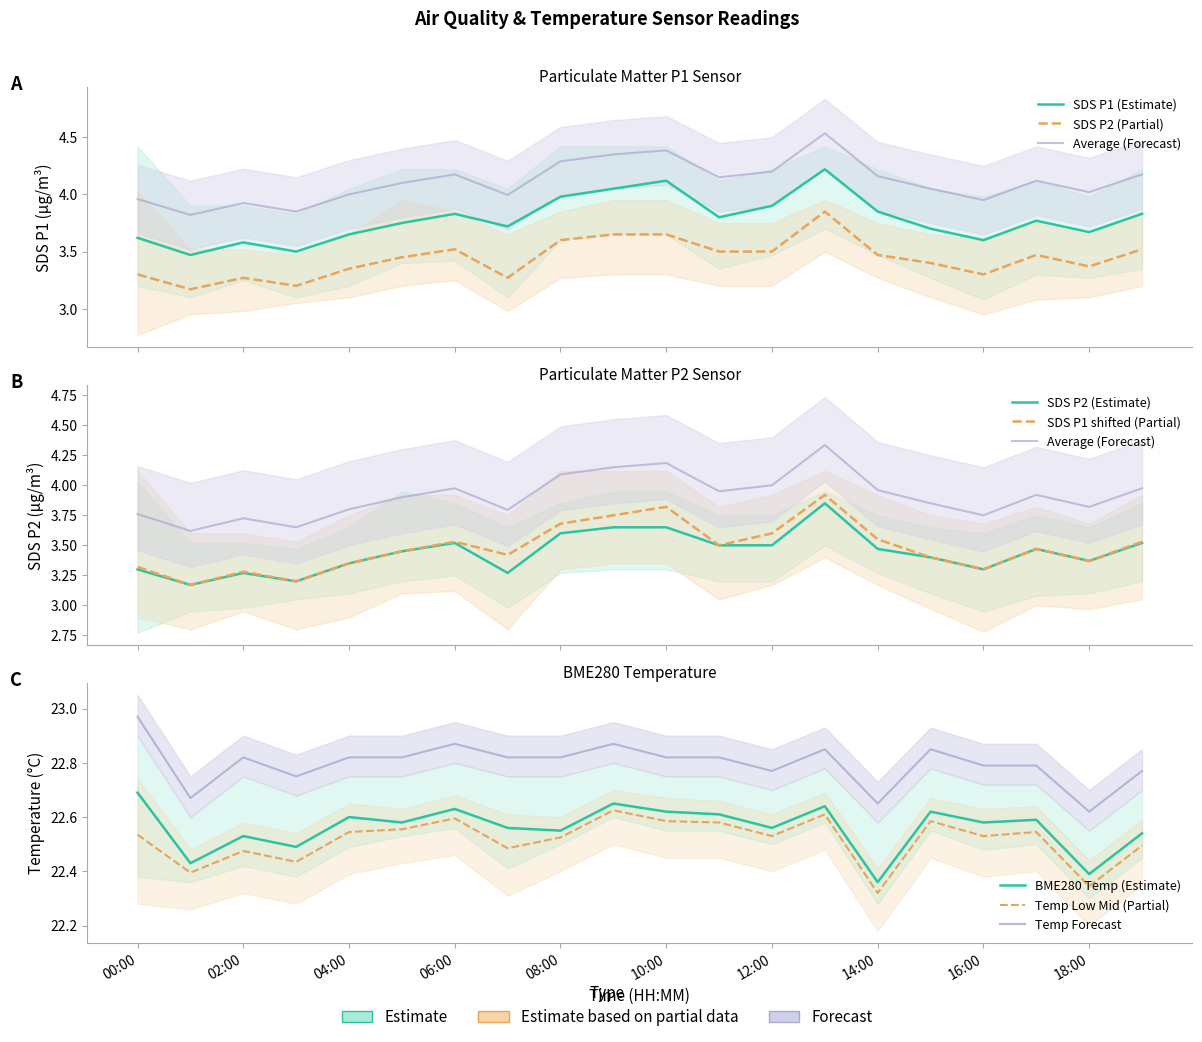

What position from the left is 02:00?

3